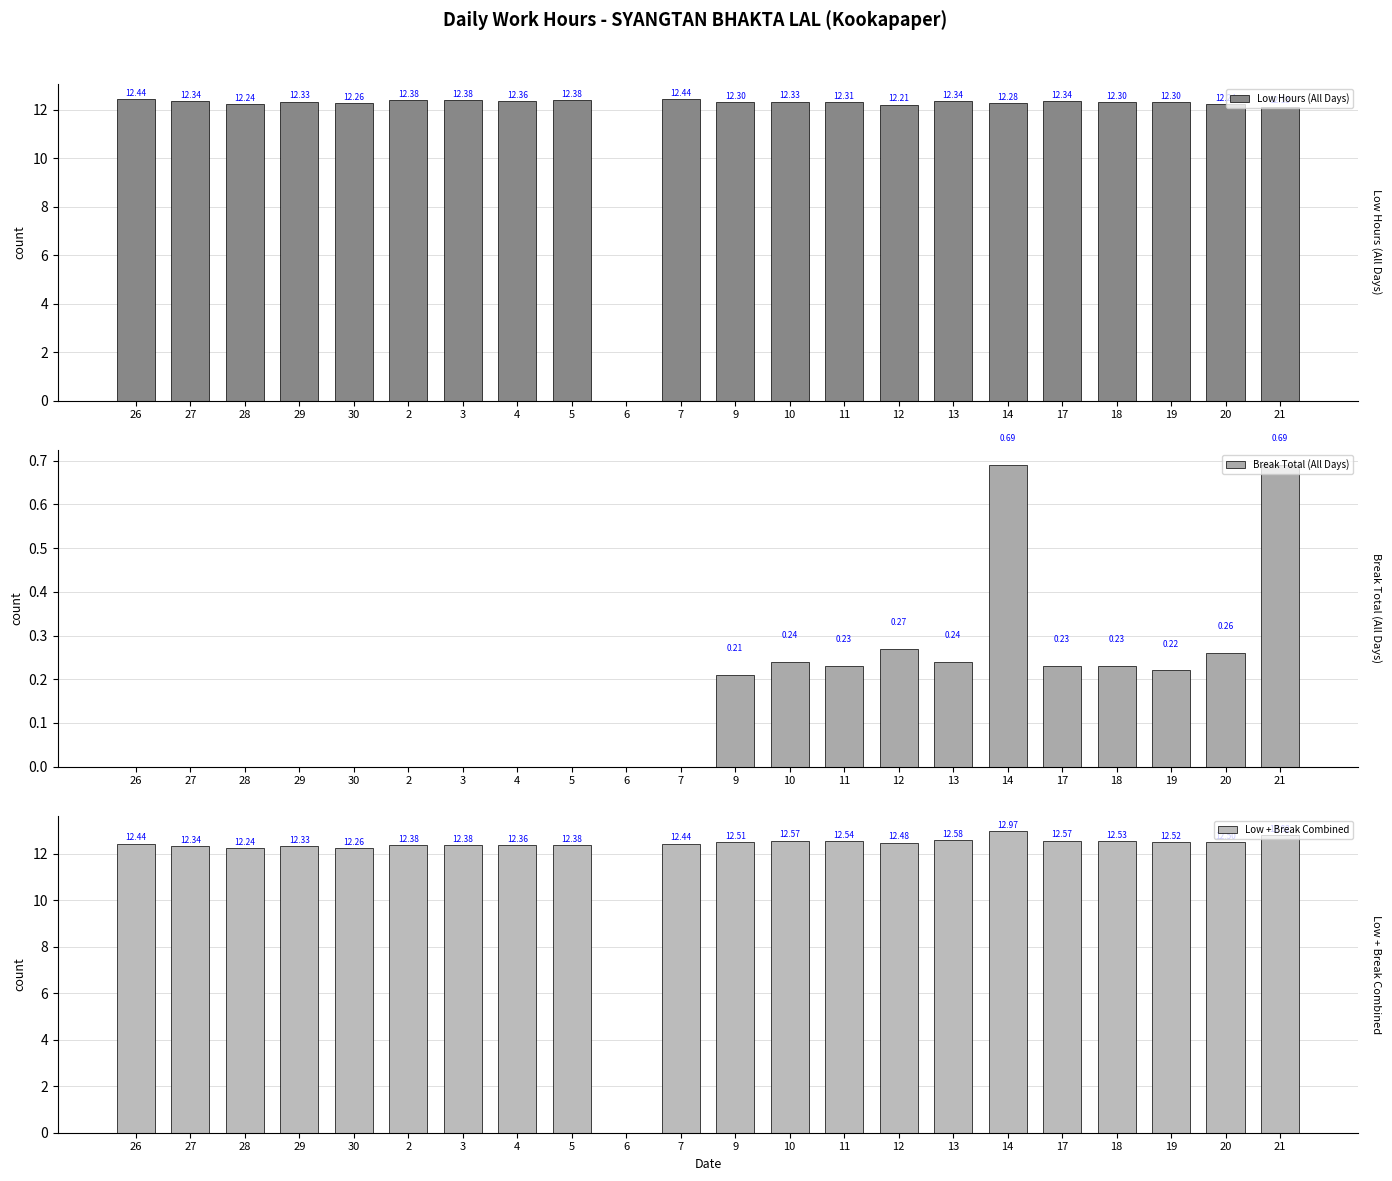

Which label corresponds to the smallest value in the chart?

6